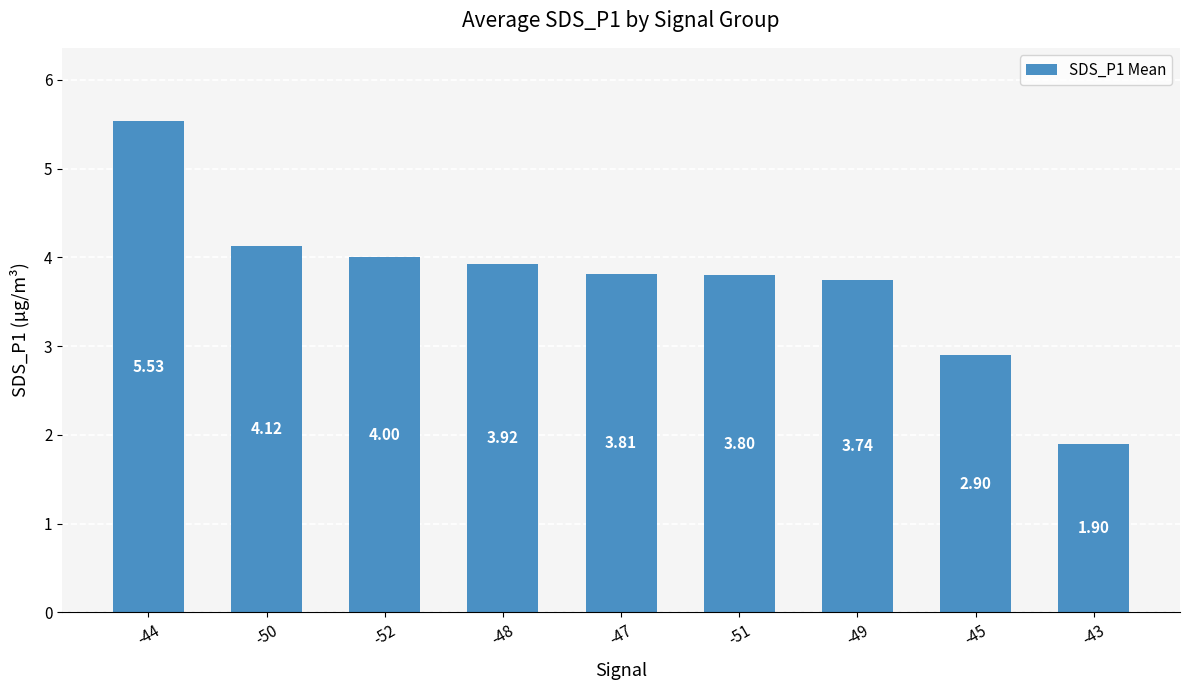

Is it true that the value at -43 is 1.9?

True